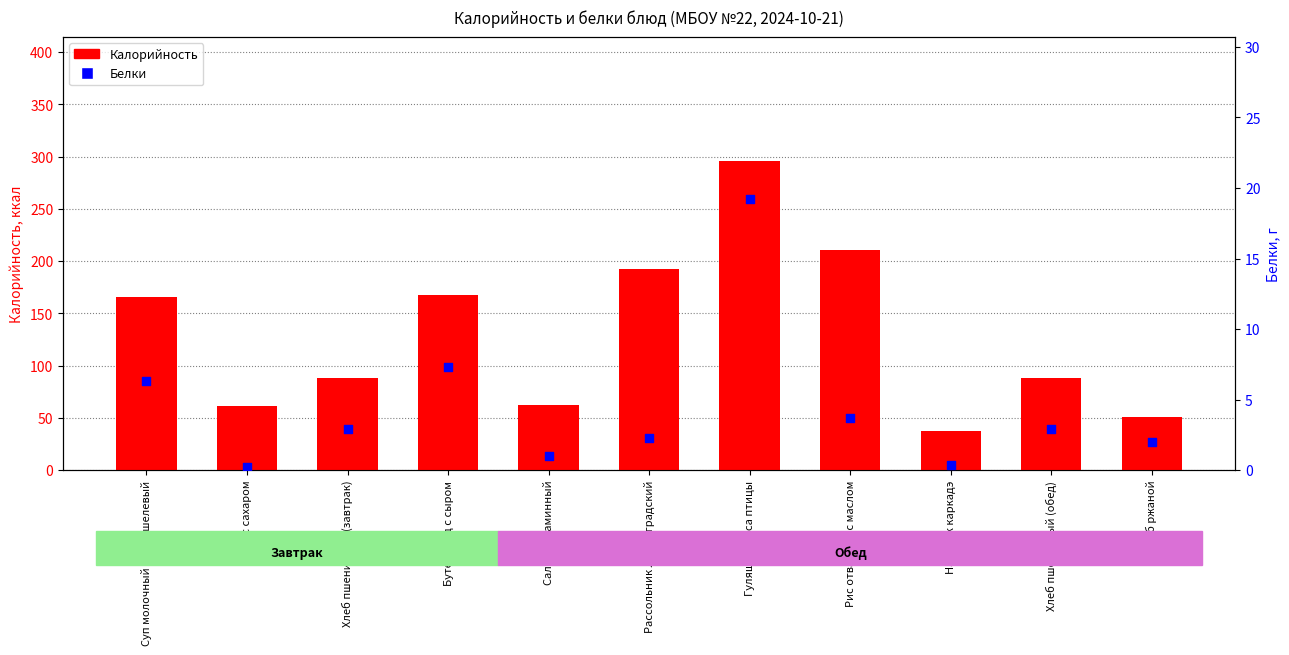

At how many categories does at least one series exceed 288?

1